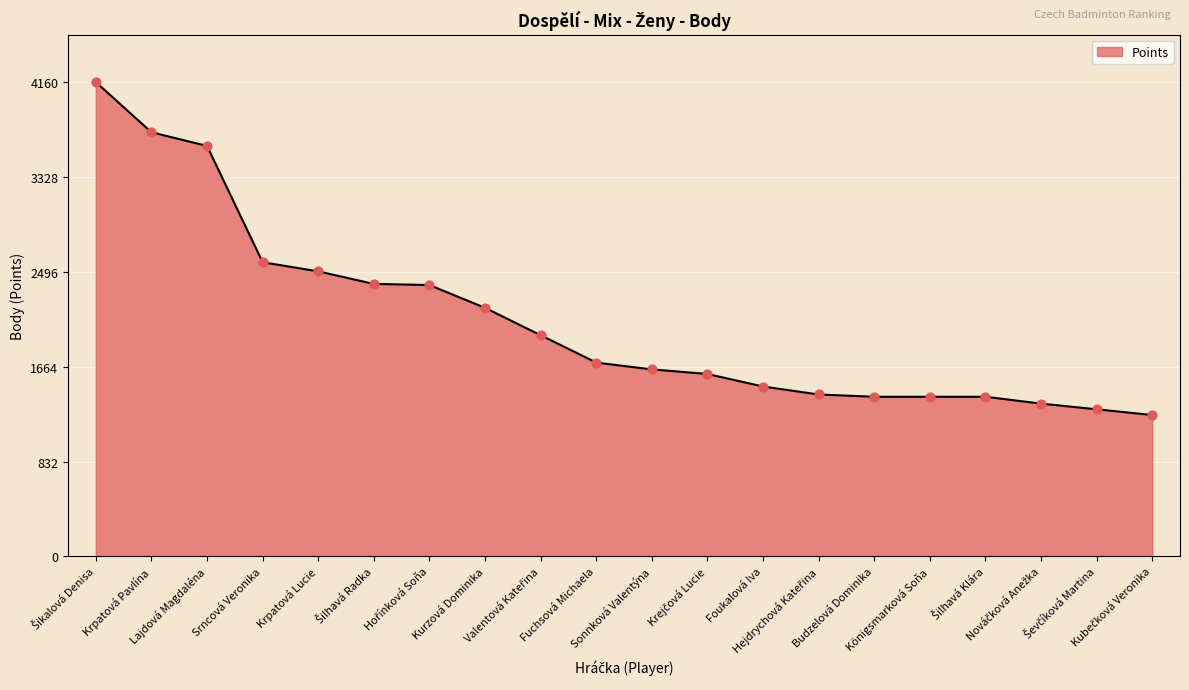

What is the difference between the maximum and minimum values?

2920